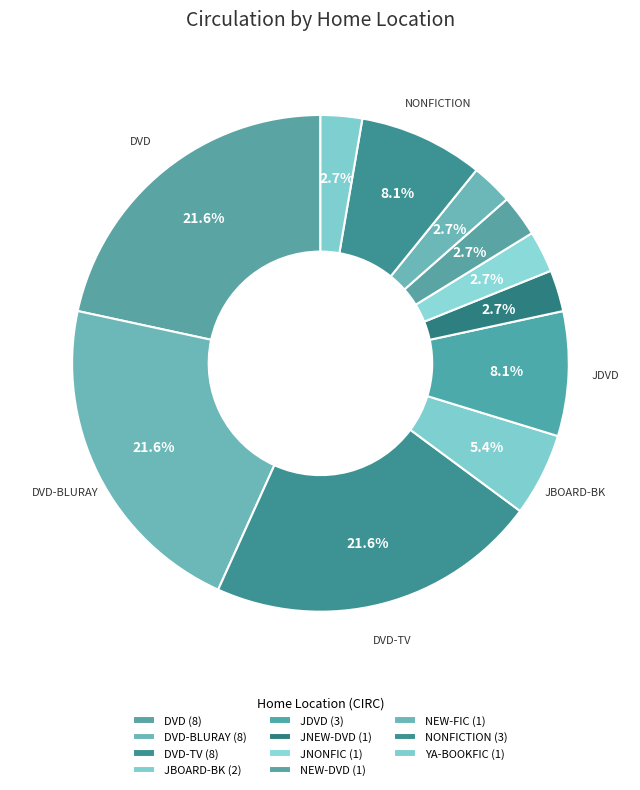

Which category has the biggest portion of the pie?

DVD